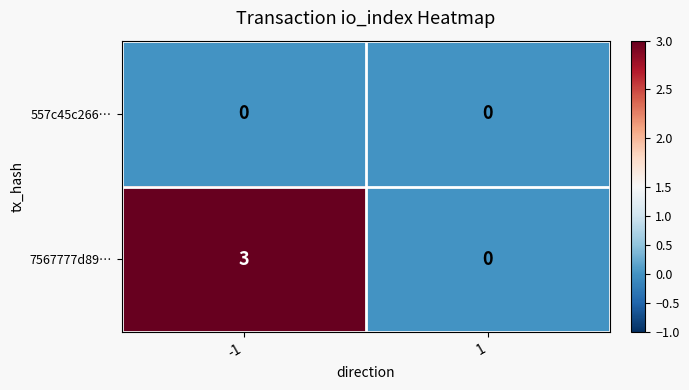

Is it true that 7567777d89… equals -1 at 1?

False